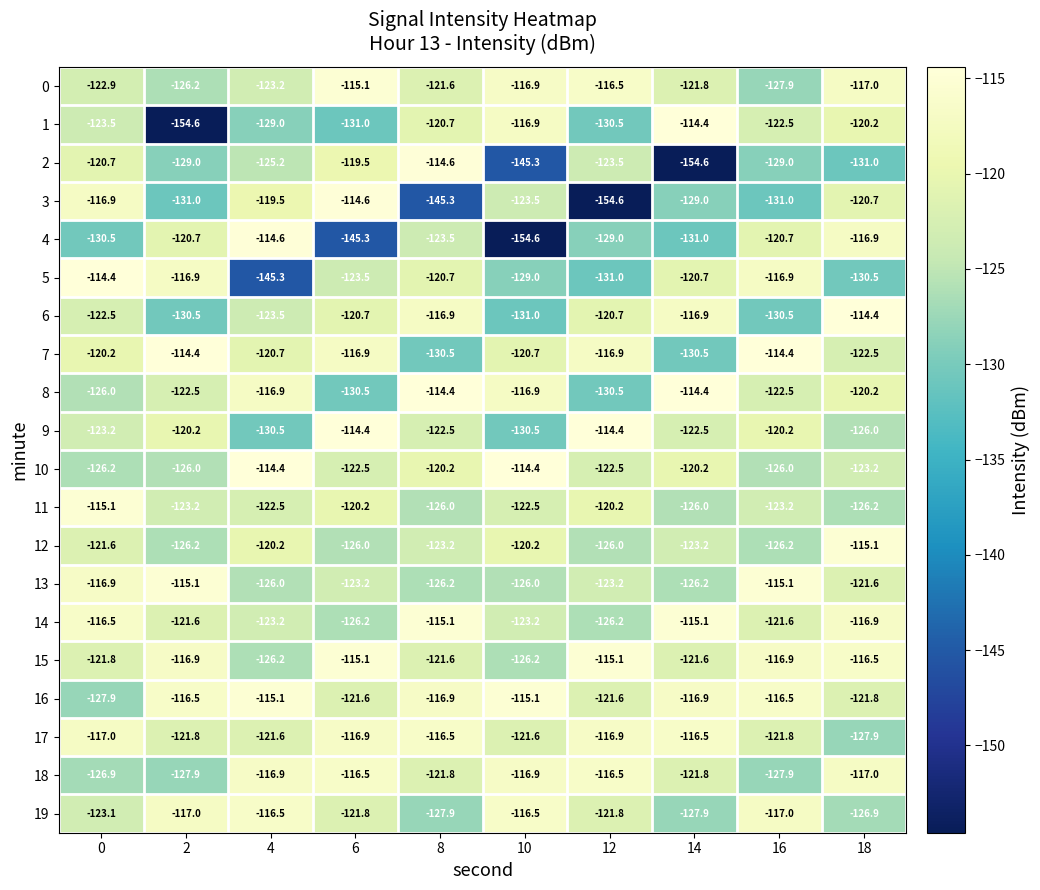

What is the spread (max minus min) of values at 18?

16.6